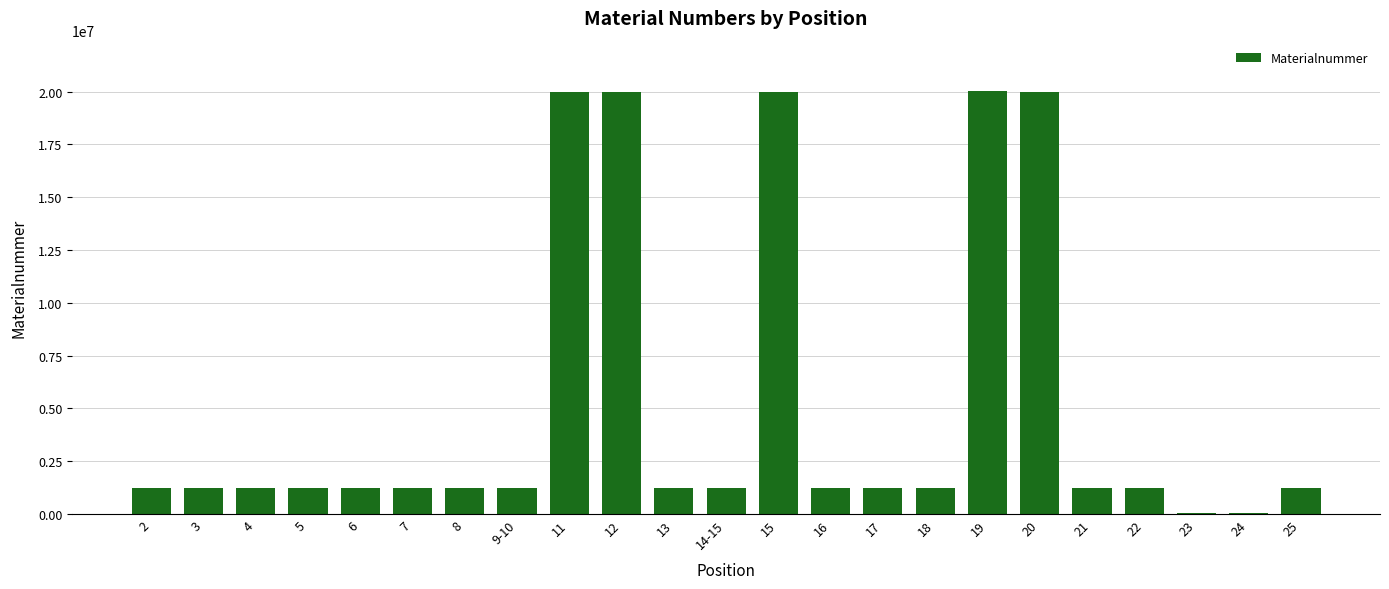

What is the greatest value displayed?

20015836